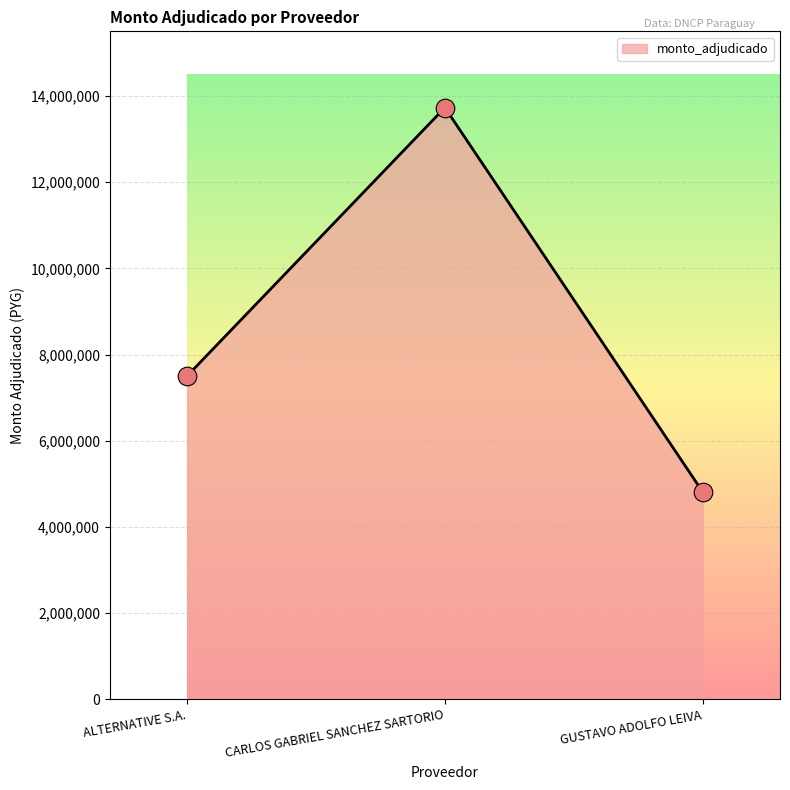

Approximately how many times larger is the value at CARLOS GABRIEL SANCHEZ SARTORIO compared to GUSTAVO ADOLFO LEIVA?

2.9